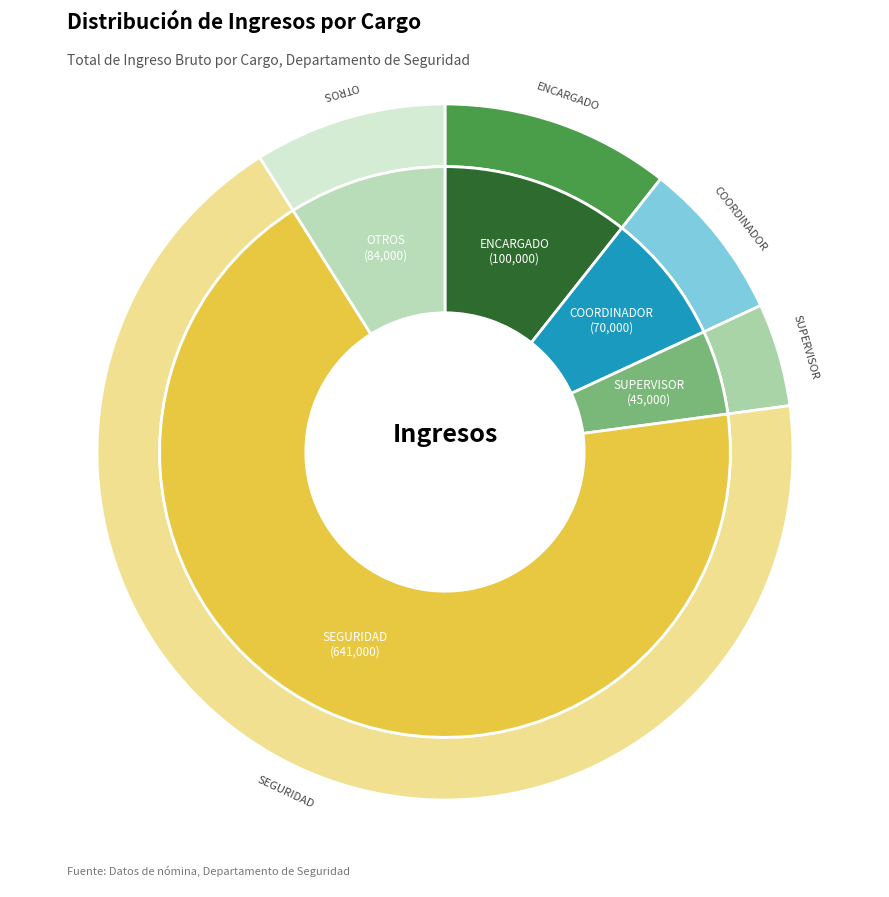

What percentage is the SUPERVISOR slice, to the nearest percent?

5%